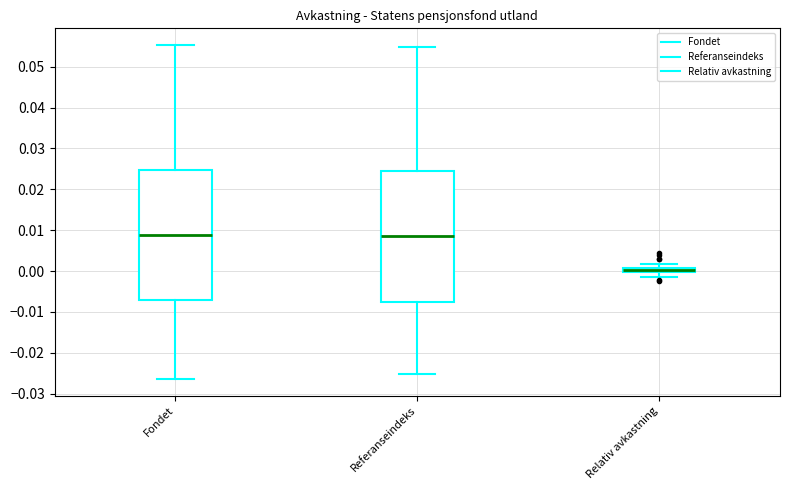

Where is the upper edge of the box for Fondet on the y-axis? The values are not printed on the chart, so give them approximately, as read against the axis.

0.025